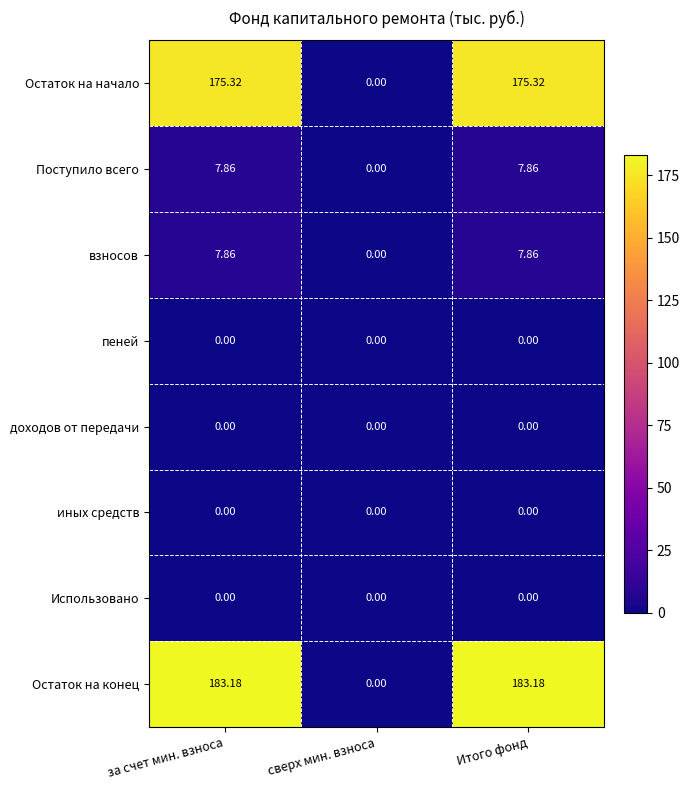

Which series has the largest range (max minus min)?

Остаток на конец